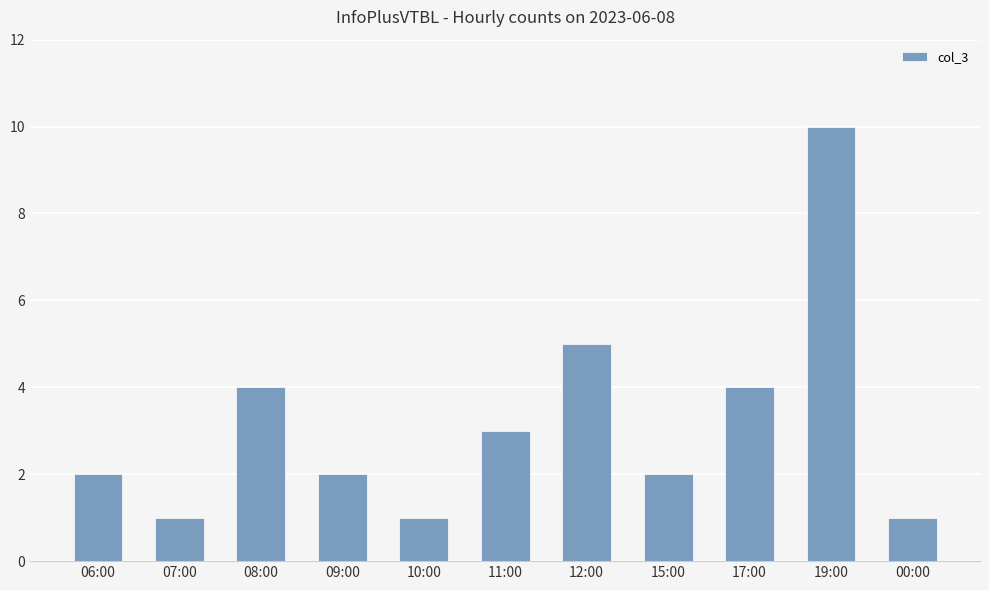

What position from the left is 17:00?

9